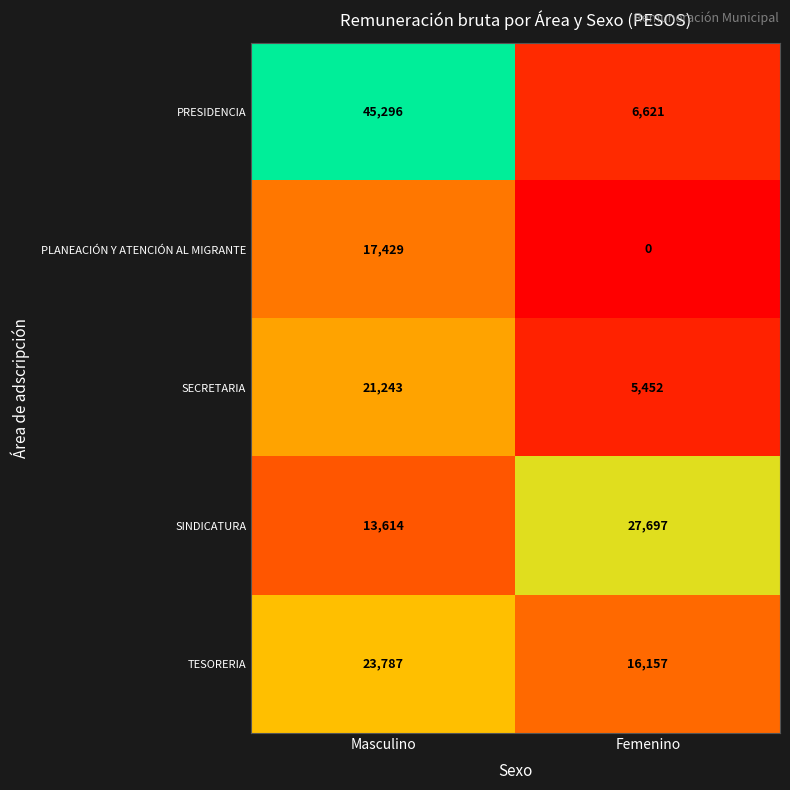

At which category is the sum across all series the highest?

Masculino